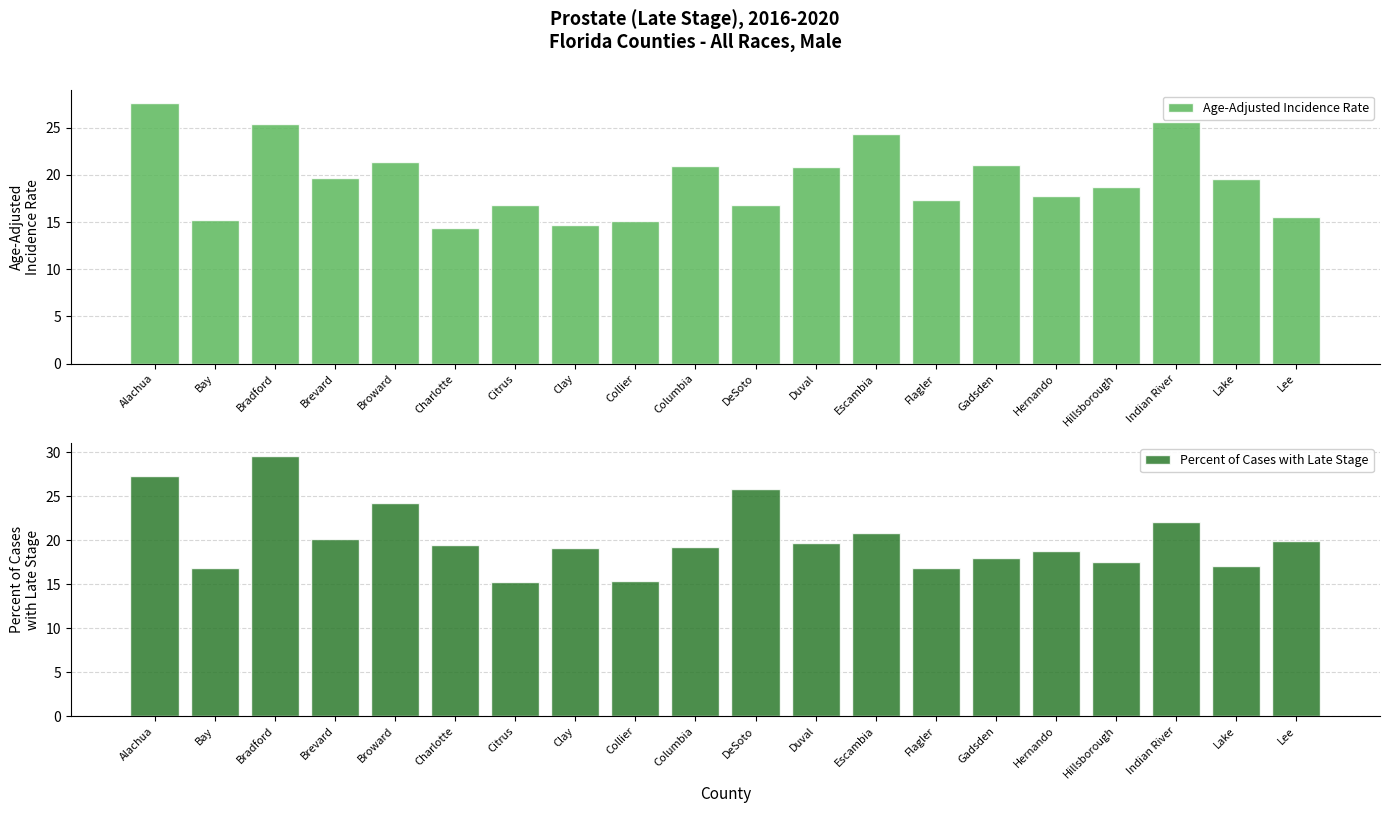

What is the sum of all Age-Adjusted Incidence Rate values?

388.9